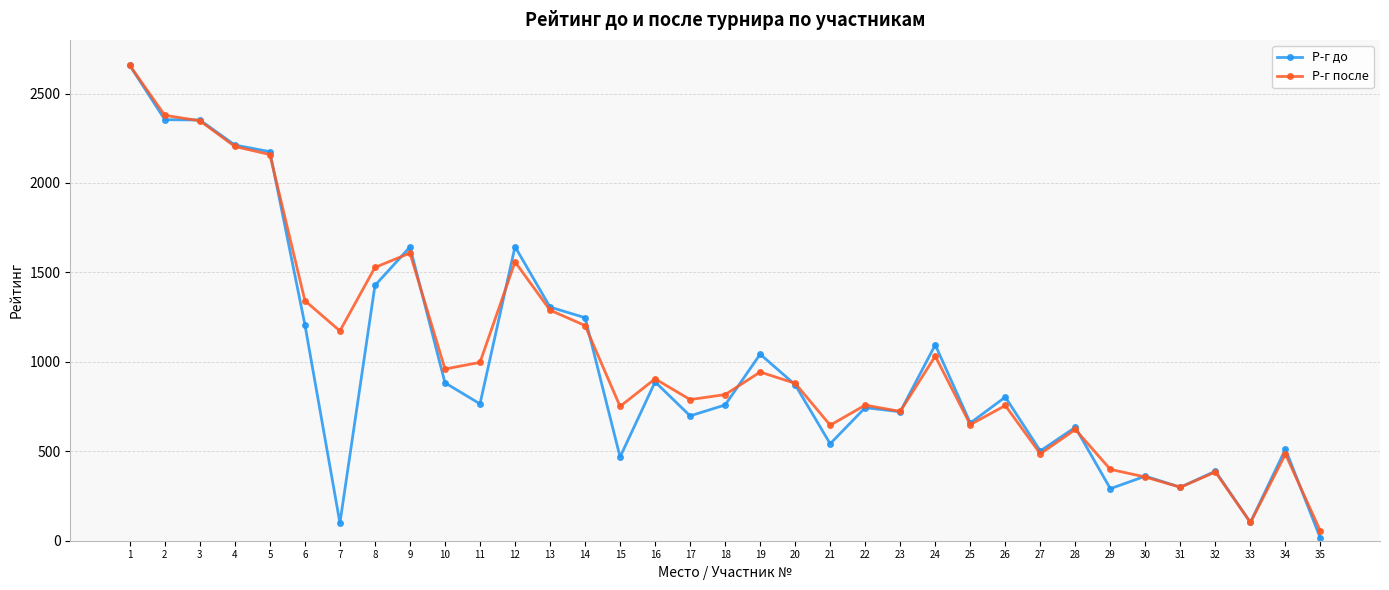

Is the value of Р-г до at 17 greater than the value of Р-г после at 30?

Yes